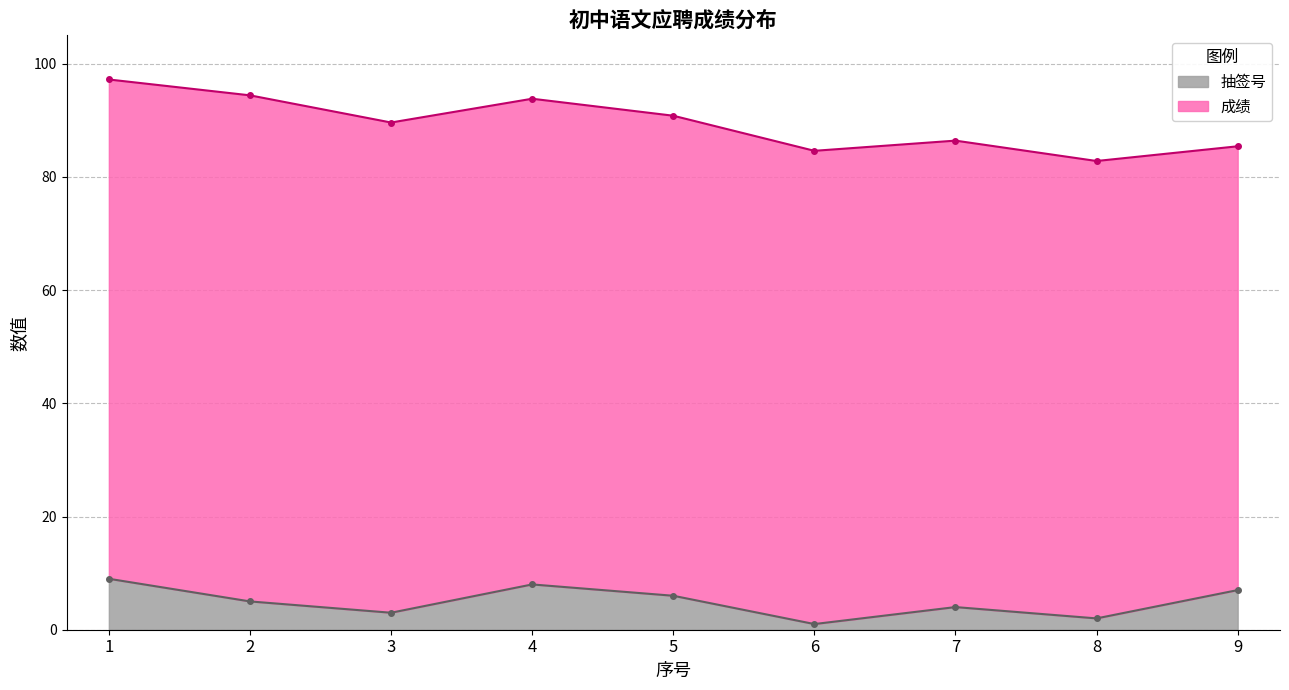

What is the smallest value displayed?

1